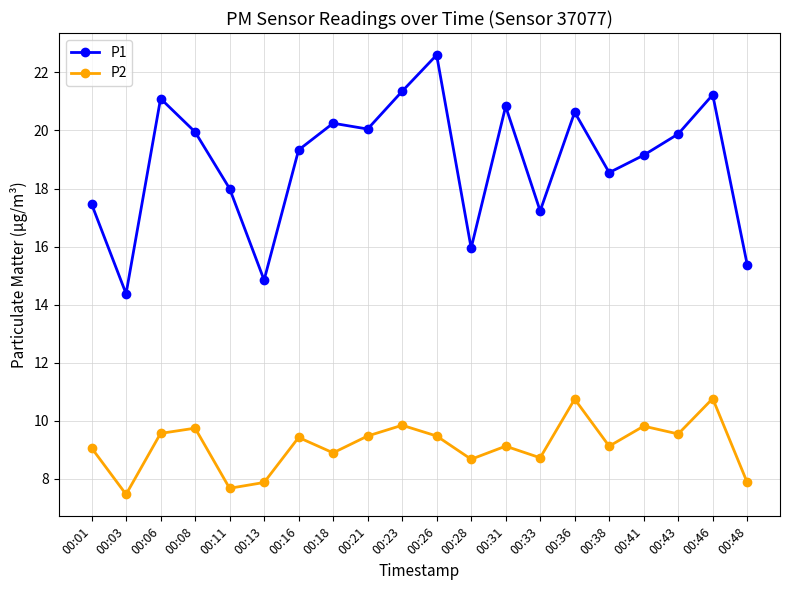

What is the value of the P2 point at the 12th from the left?

8.7